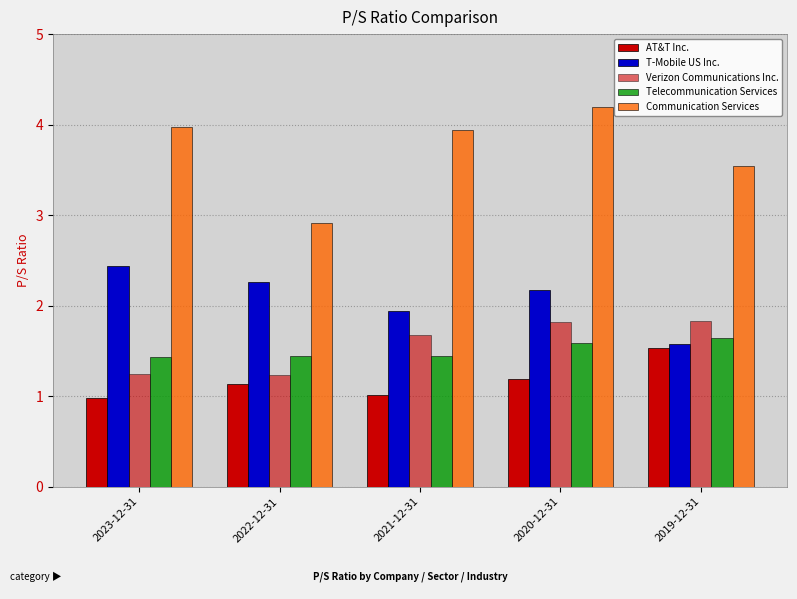

How many bars are there in total?

25